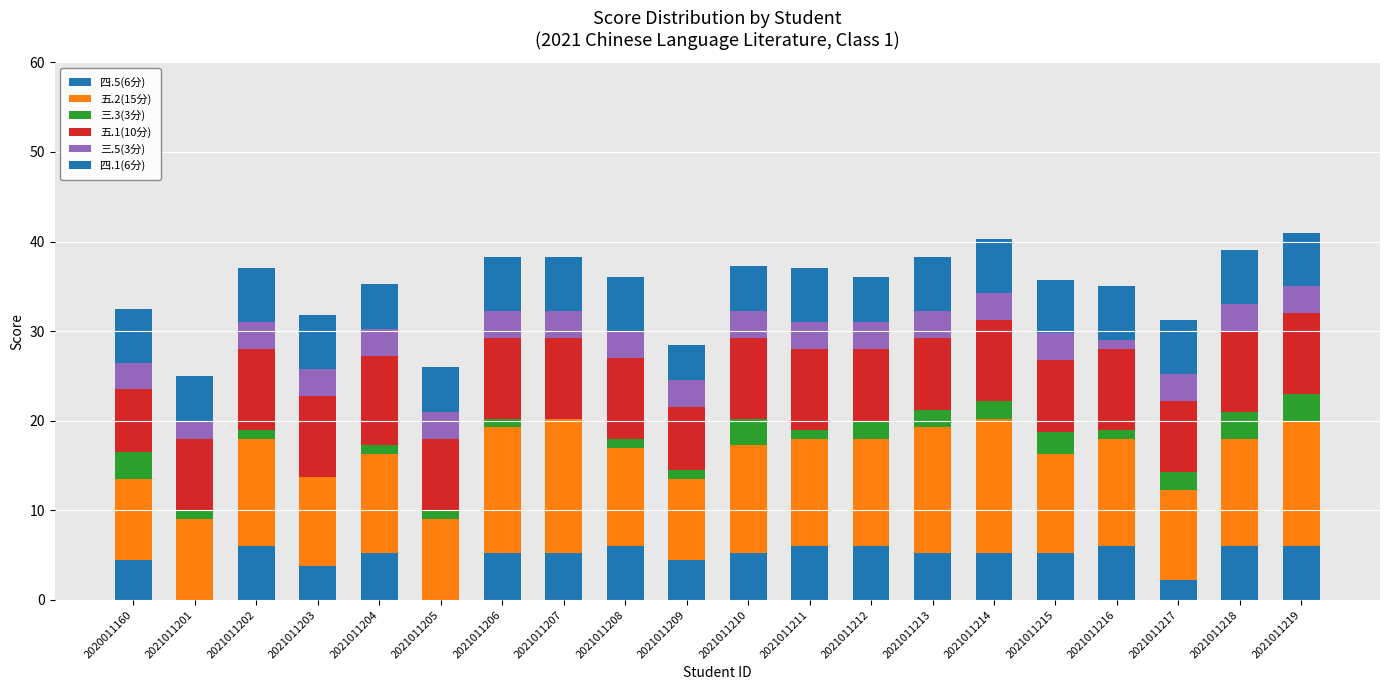

What is the average value of the 五.2(15分) series?

11.7